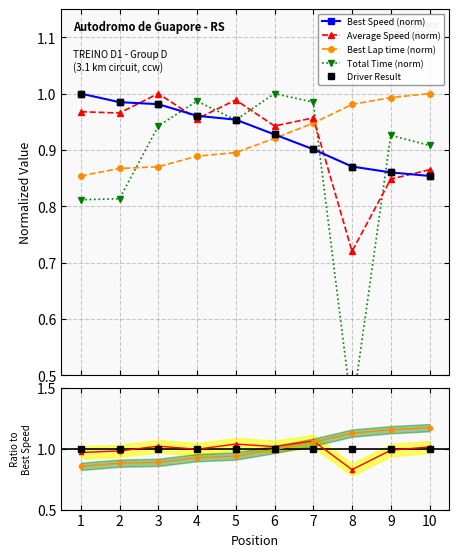

True or false: Best Lap time (norm) has more than 1 interior local peaks.

False